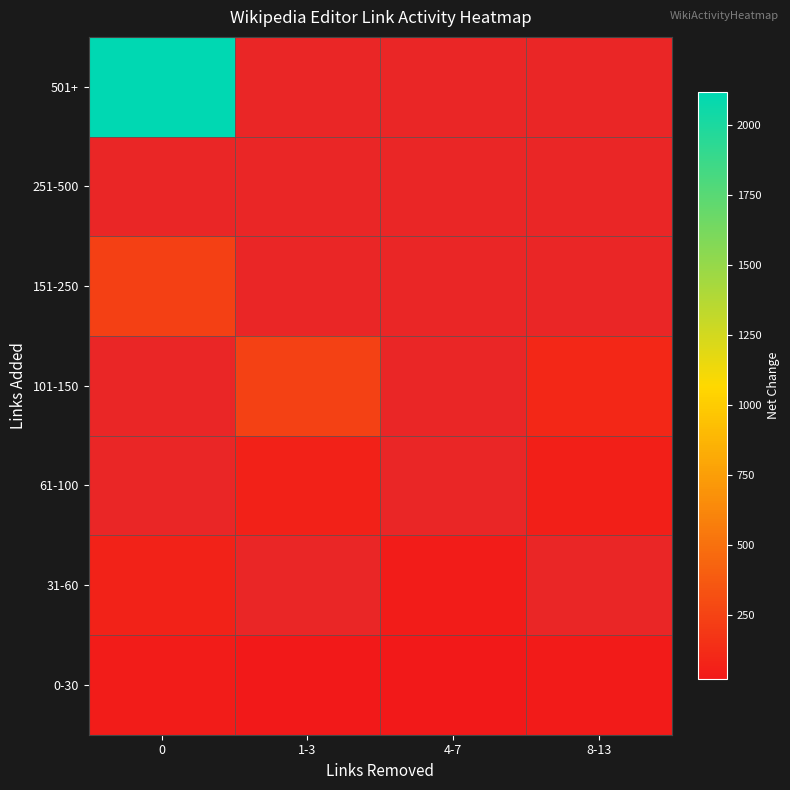

How many row_0 values are between 19 and 42?

4